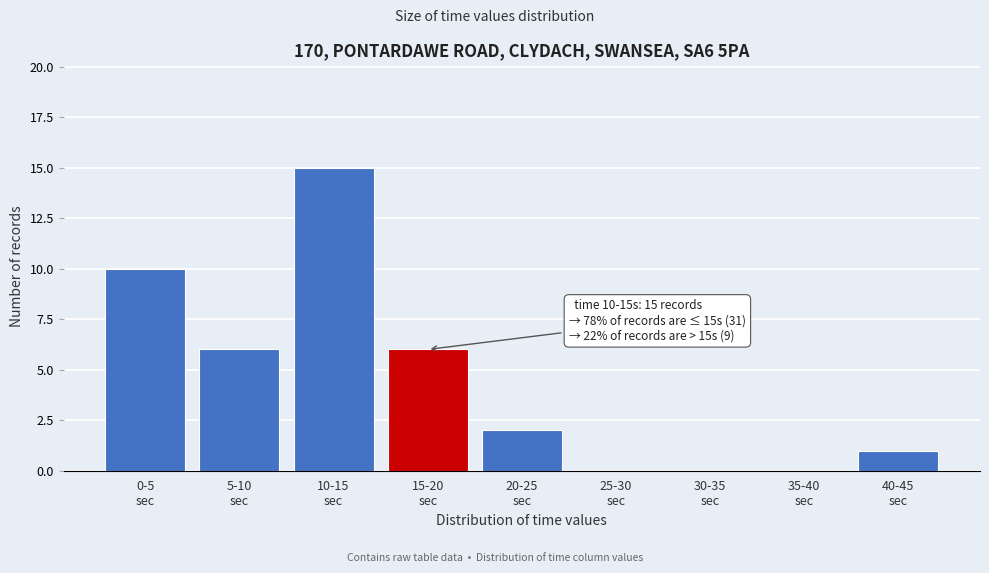

What is the greatest value displayed?

15